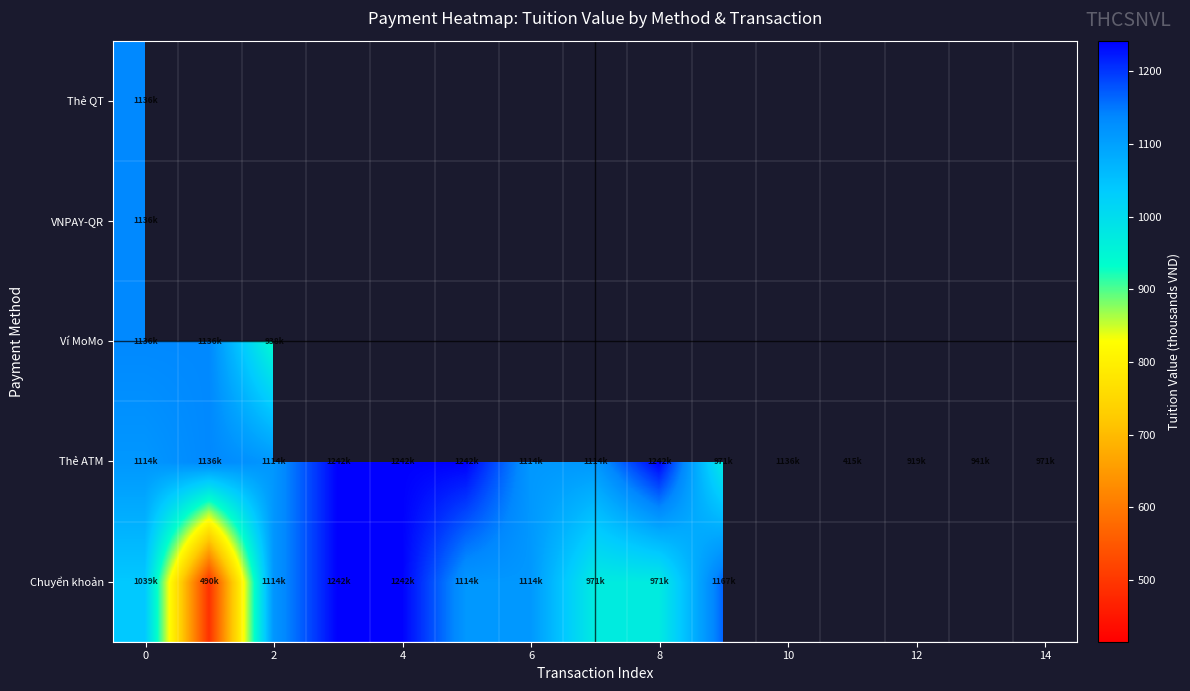

How many values in the Chuyển khoản series exceed 1167?

2